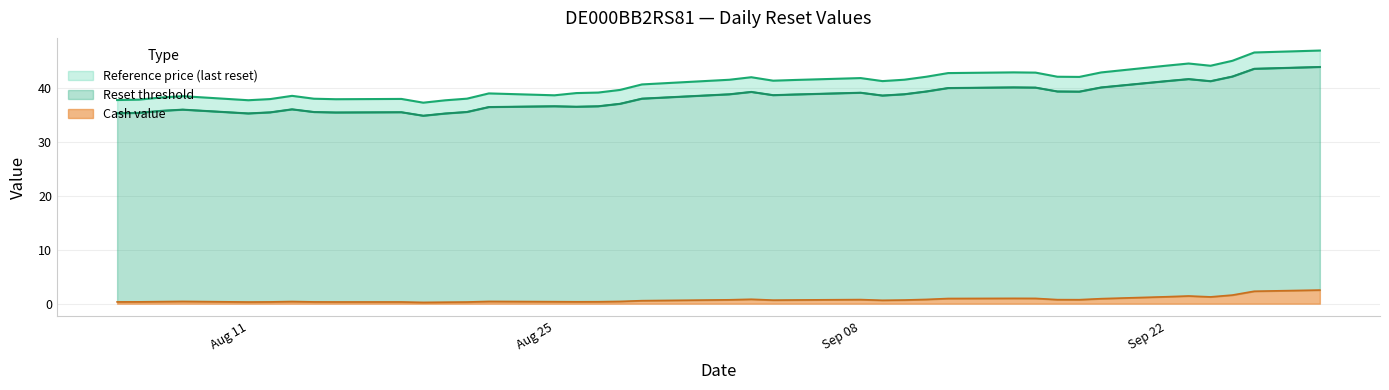

Which series has the largest total across all categories?

Reference price